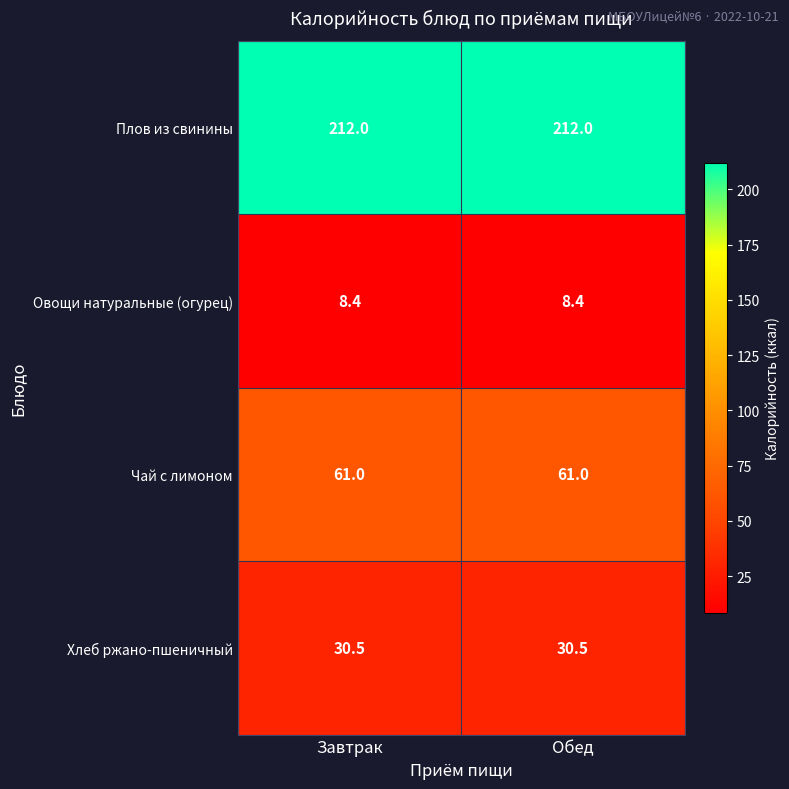

Is it true that Овощи натуральные (огурец) equals 12.0 at Обед?

False